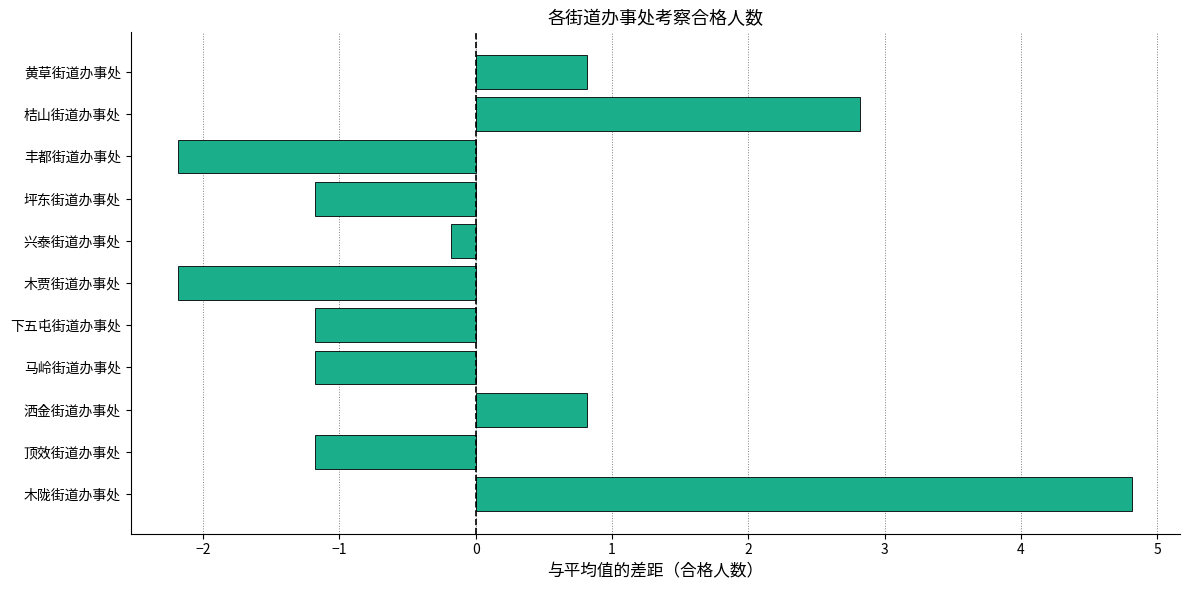

What is the label of the 2nd bar from the top?

桔山街道办事处